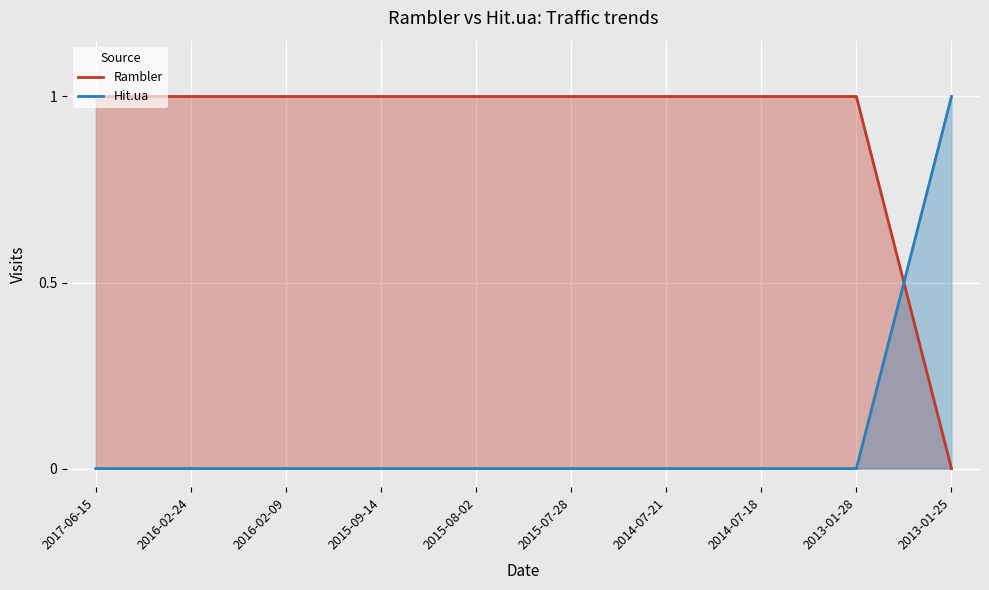

Which series has the largest range (max minus min)?

Rambler